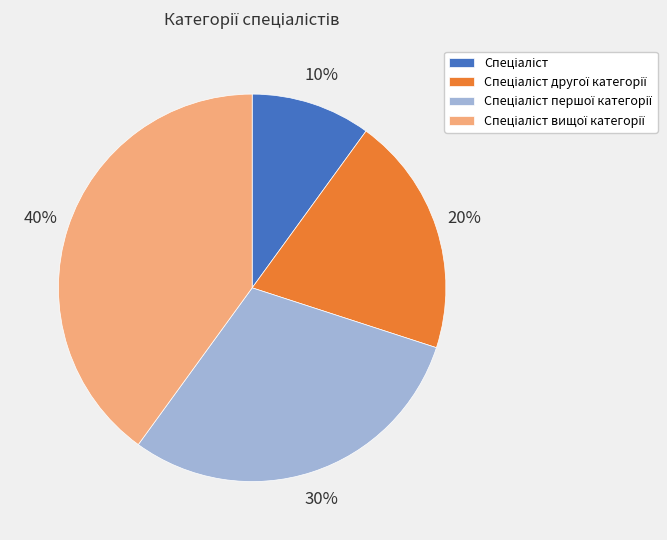

To the nearest percent, what is the average slice percentage?

25%